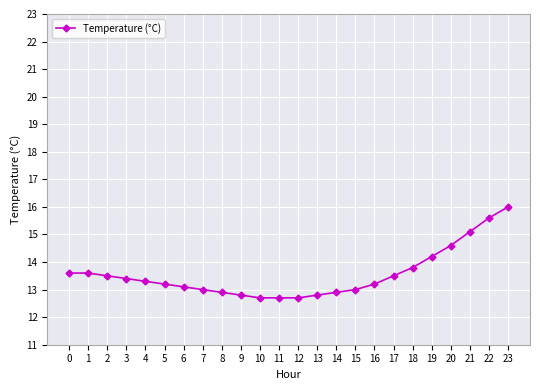

What is the sum of the values at 1 and 17?

27.1